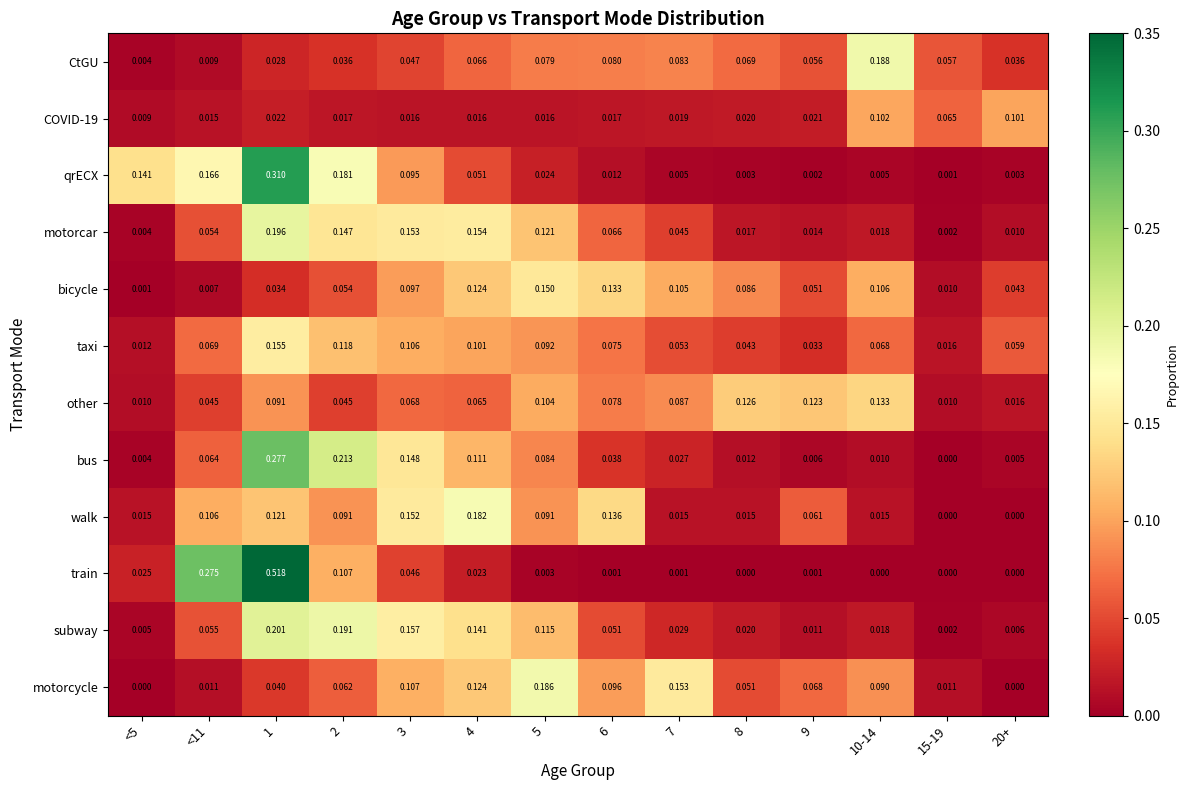

Which series changed the most between 6 and 15-19?

walk